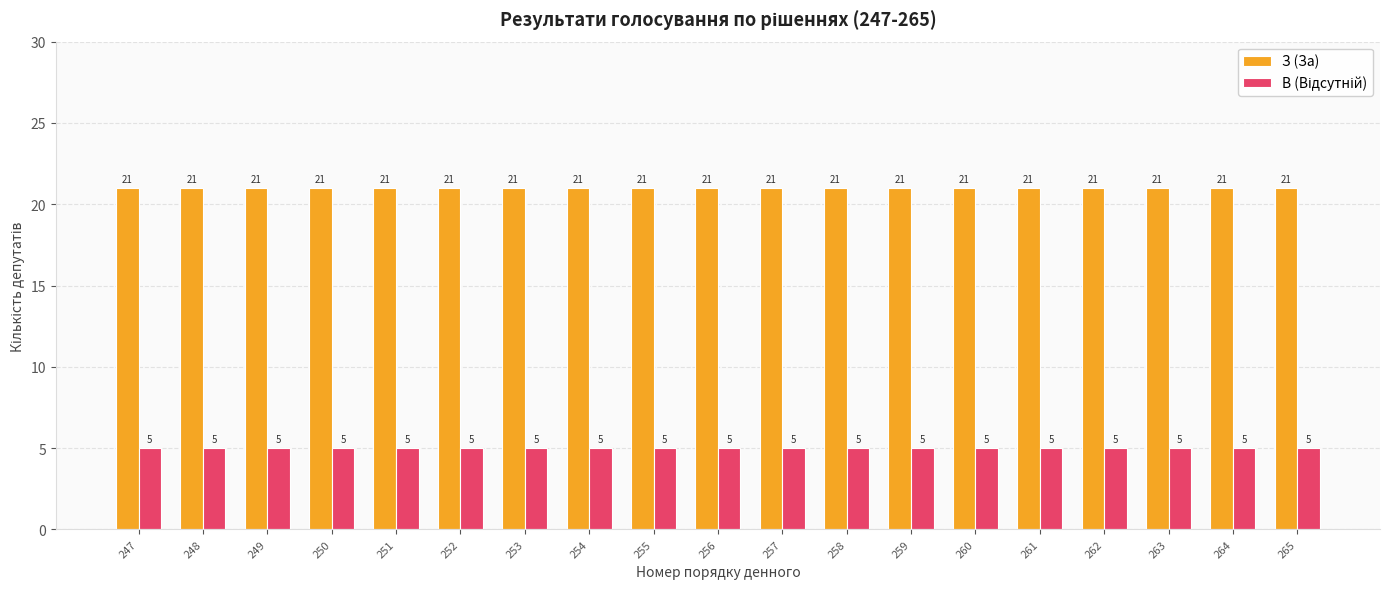

What is the minimum value shown in the chart?

5